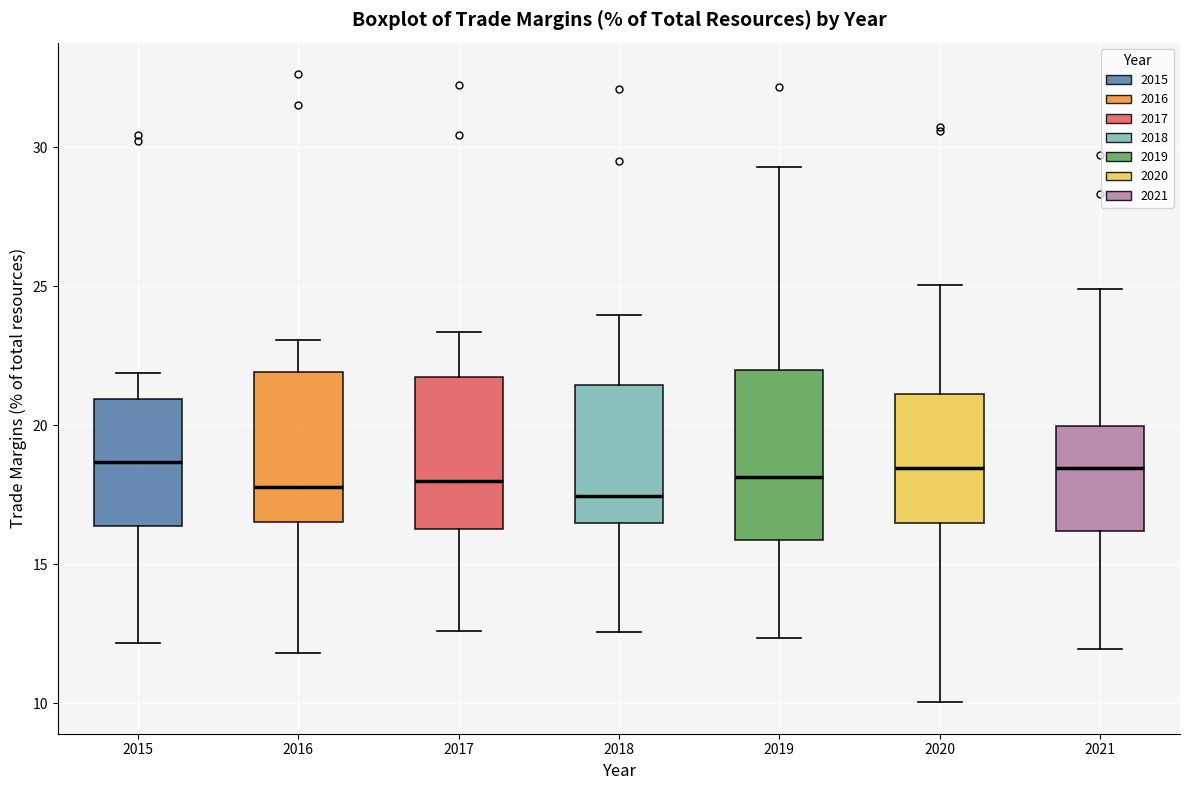

Comparing the boxes themselves (not the whiskers), which one is the tallest?

2019